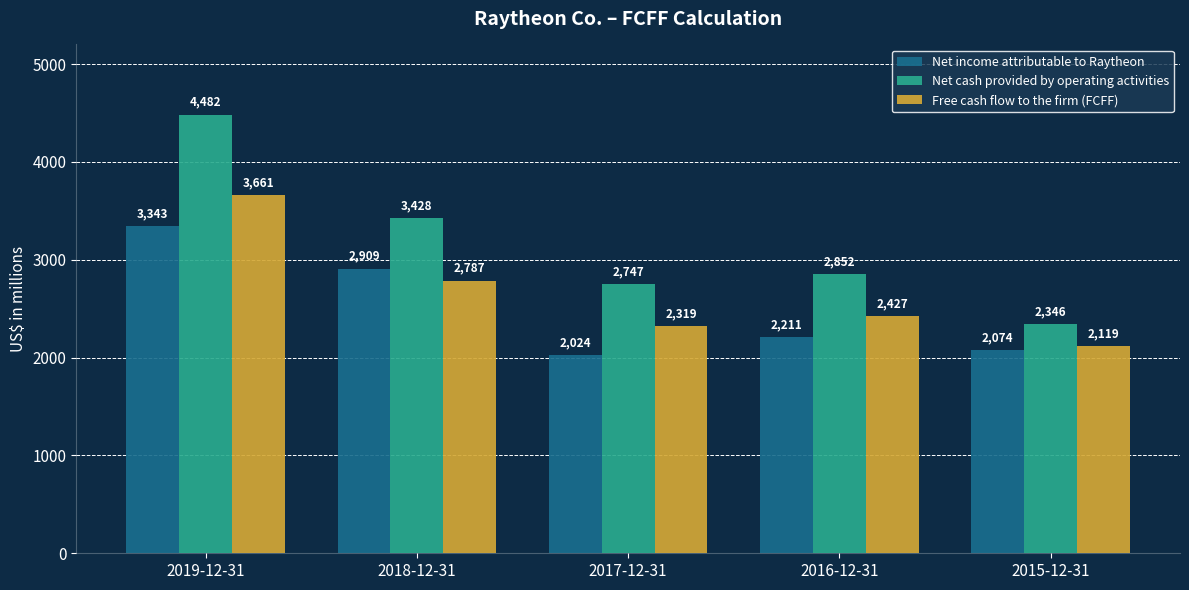

How many values in the Free cash flow to the firm (FCFF) series are below 2427?

2